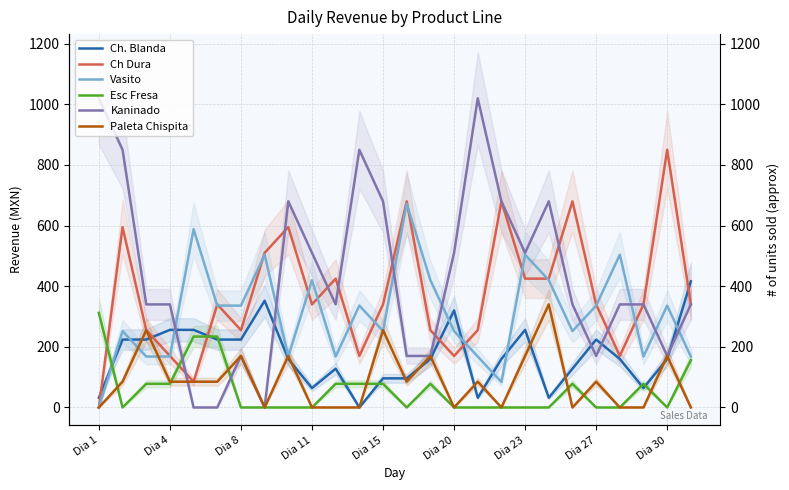

What is the total value across all series at Dia 1?

1364